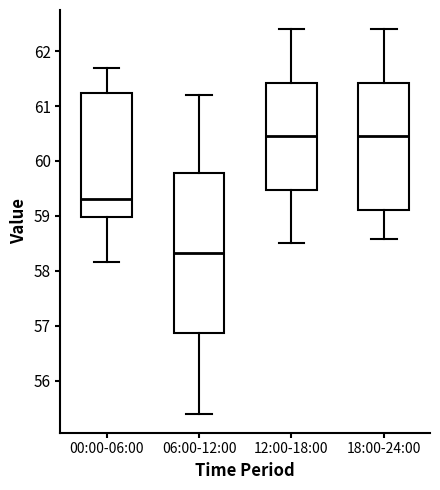

Reading left to right, read every box against the y-axis: the position of its median line, the range the box covers, and the ends of its whiskers. The values are not printed on the chart, so give them approximately, as read against the axis.

00:00-06:00: median 59.3, box 59.0 to 61.2, whiskers 58.2 to 61.7
06:00-12:00: median 58.3, box 56.9 to 59.8, whiskers 55.4 to 61.2
12:00-18:00: median 60.5, box 59.5 to 61.4, whiskers 58.5 to 62.4
18:00-24:00: median 60.5, box 59.1 to 61.4, whiskers 58.6 to 62.4